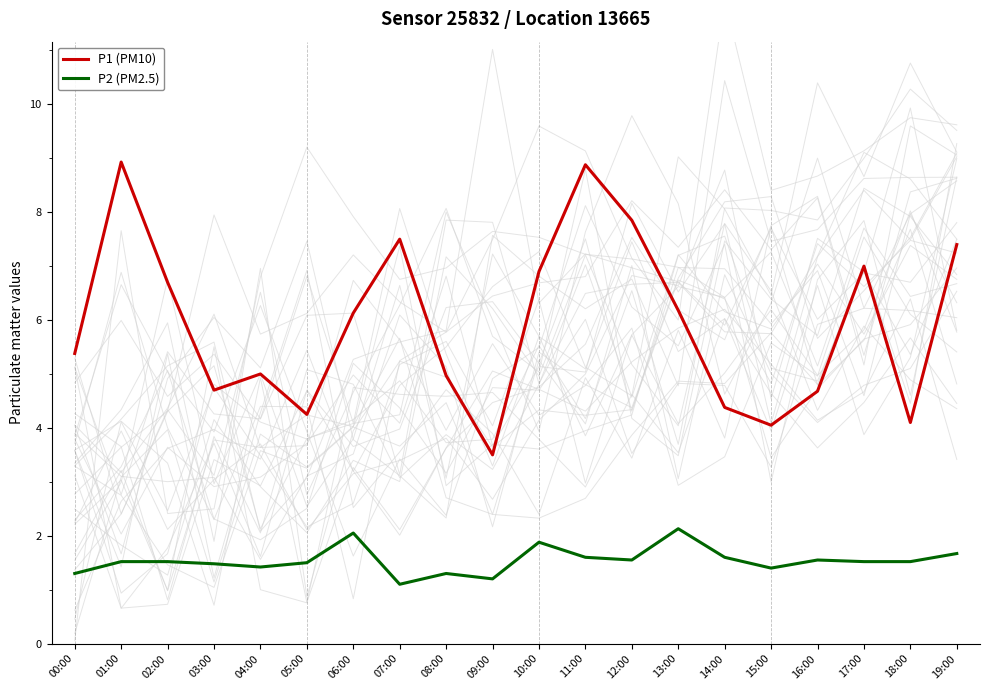

The P2 (PM2.5) series shows 2.7 at 10:00. True or false?

False